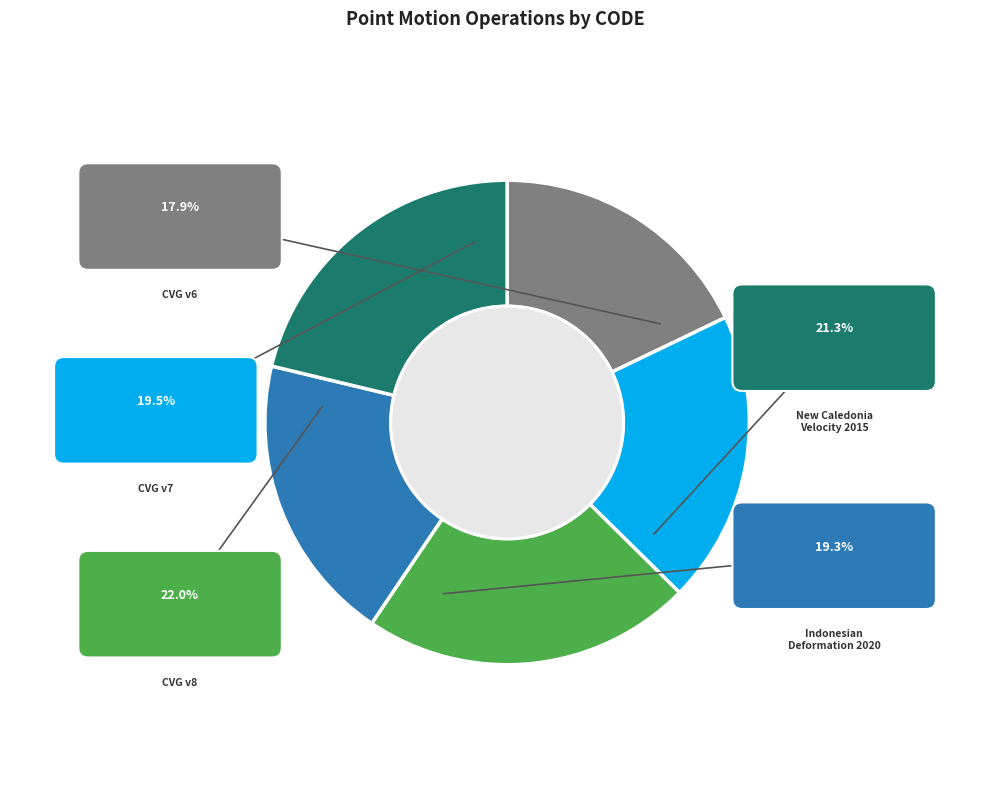

Rank the categories by value from highest to lowest.

Canada velocity grid v8, New Caledonia velocity model 2015, Canada velocity grid v7, Indonesian Deformation Model 2020, Canada velocity grid v6